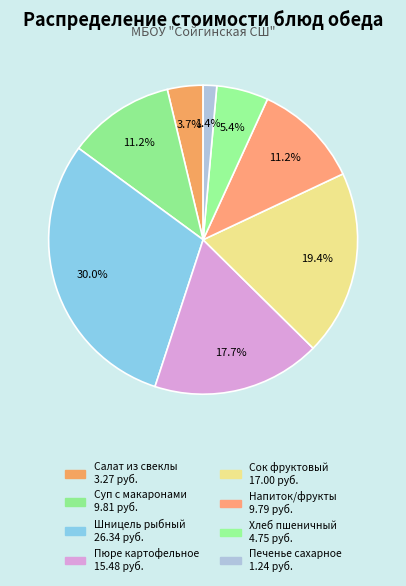

How many segments does this pie chart have?

8